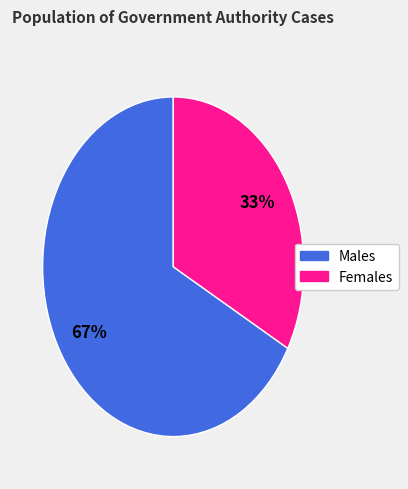

Is there a majority slice in this chart?

Yes